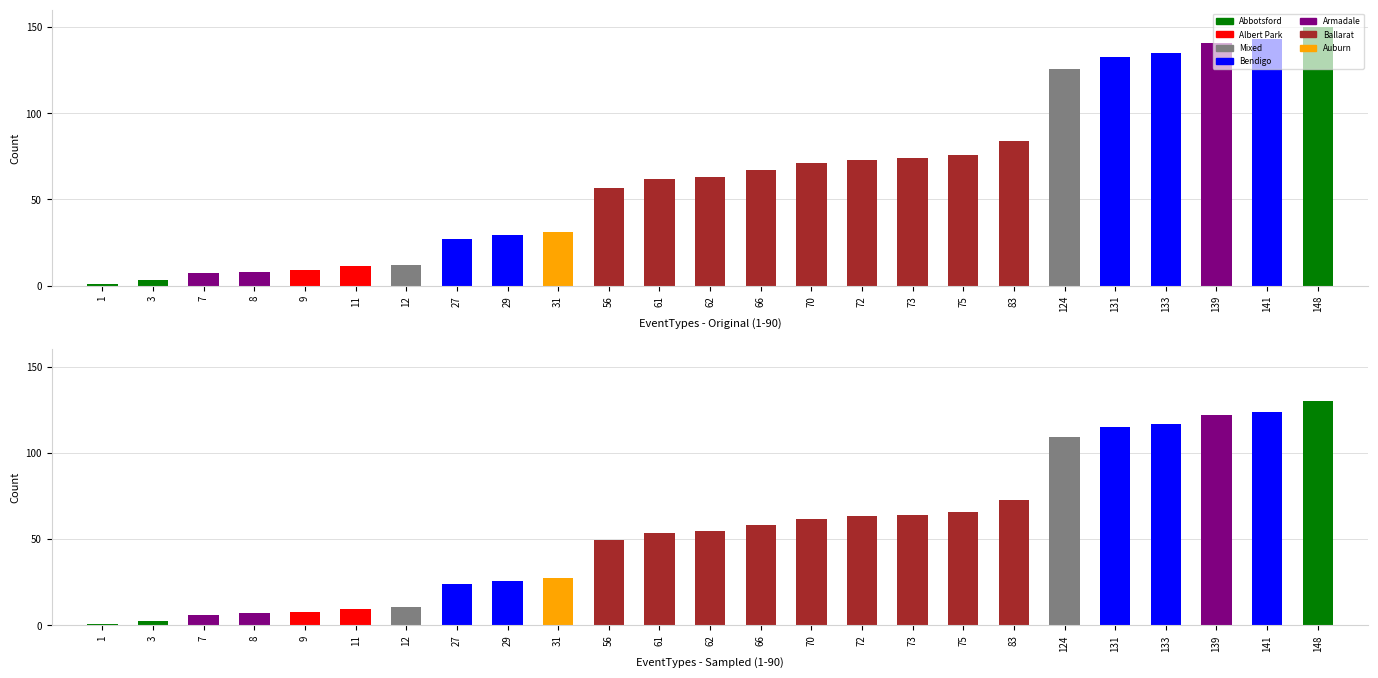

Is it true that the value at 9 is 10.8?

False